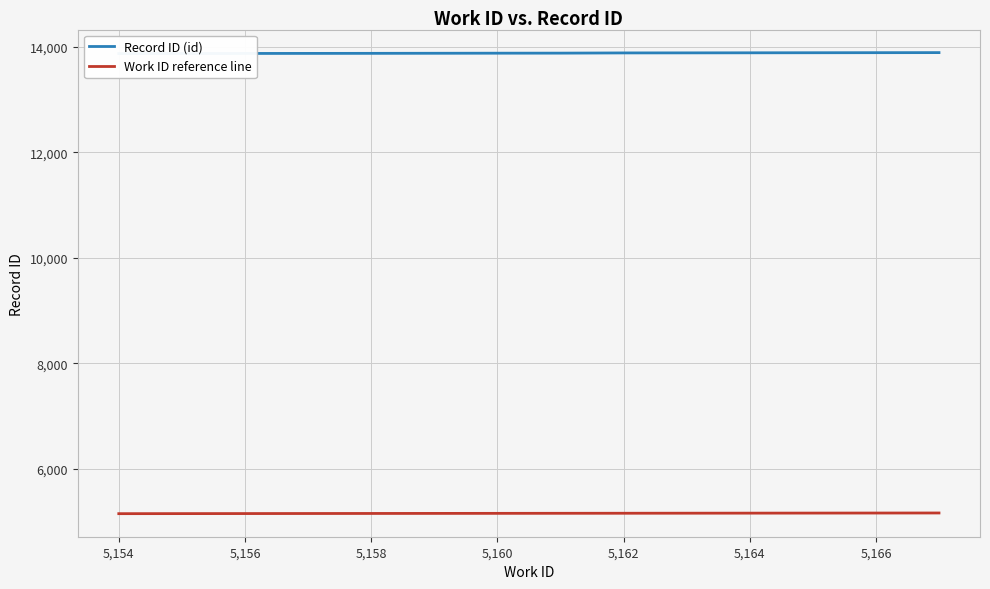

What is the minimum value shown in the chart?

5154